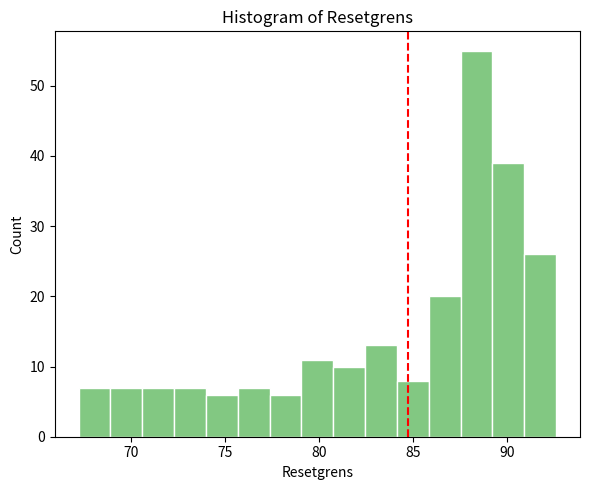

Read against the x-axis, roughly where is the centre of the tallest bar?

88.5